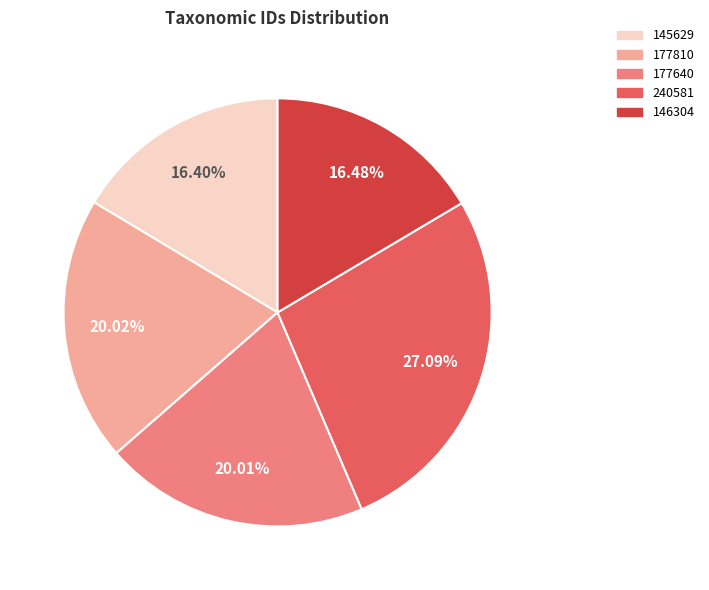

How many segments does this pie chart have?

5